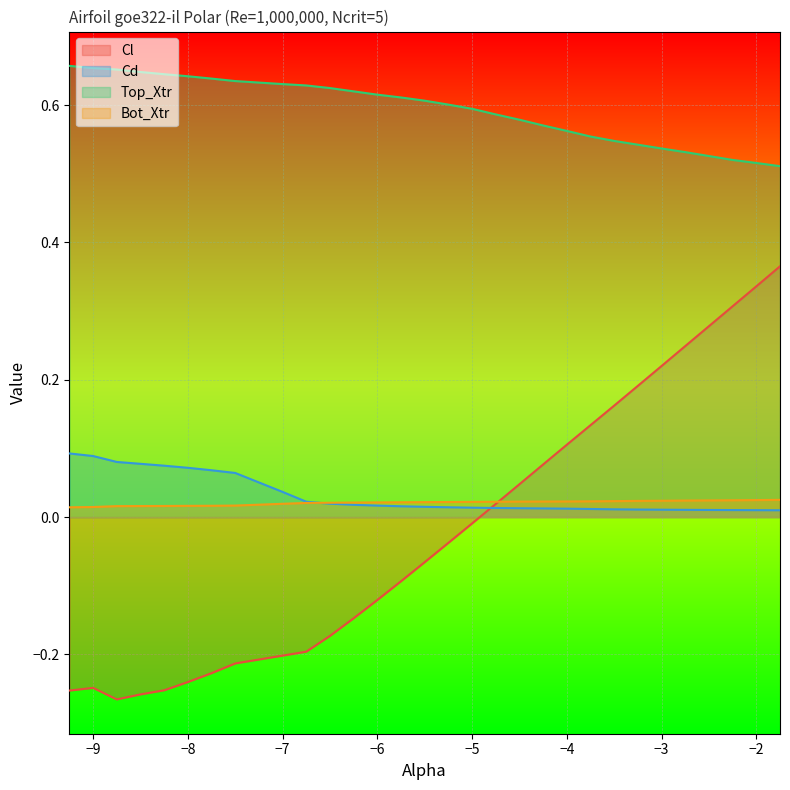

How many lines are shown in the chart?

4